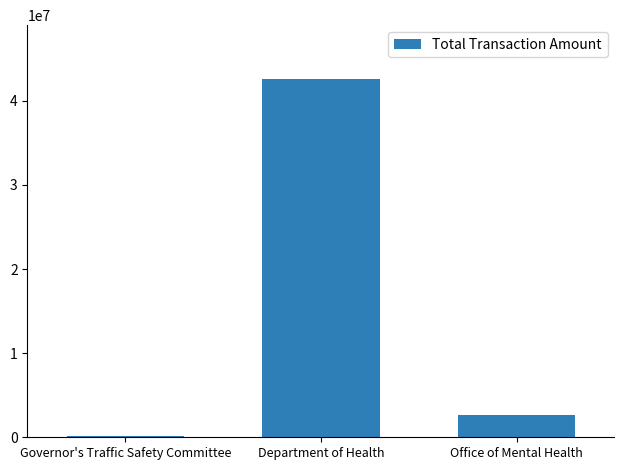

Reading right to left, extract all data points from this chart.

Office of Mental Health=2593845	Department of Health=42609610	Governor's Traffic Safety Committee=102518